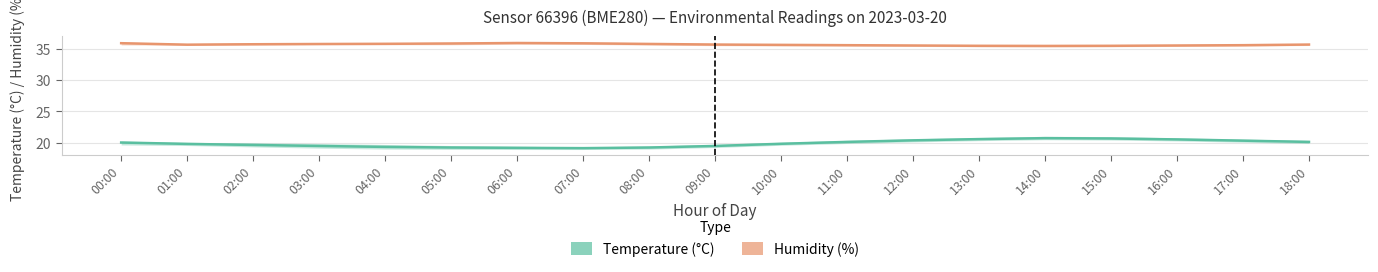

What is the difference between the maximum and second lowest values in the Temperature (°C) series?

1.6